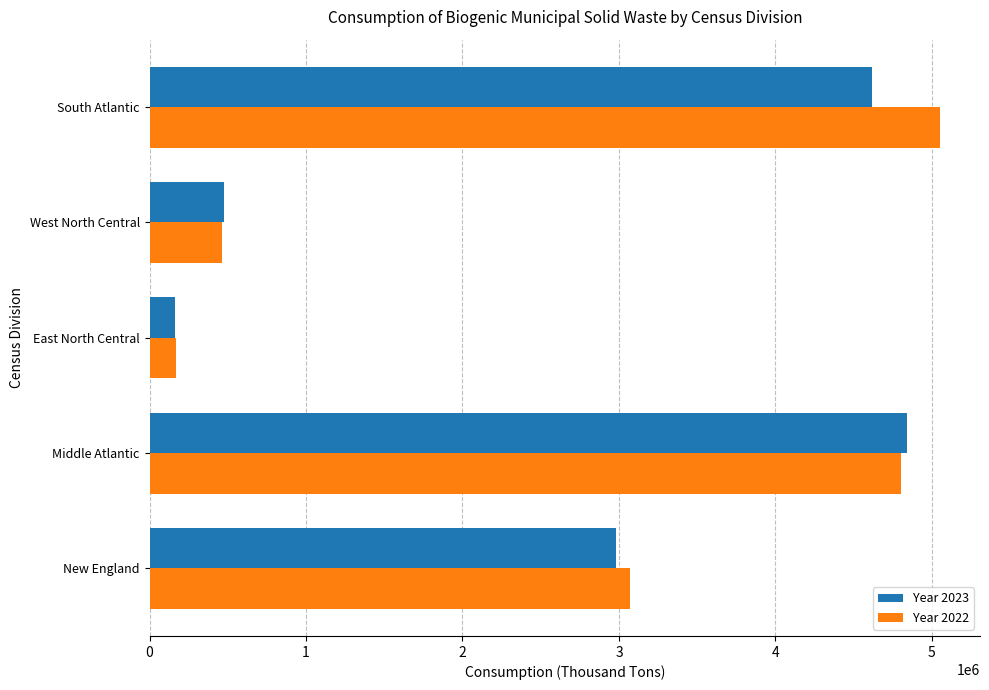

Between West North Central and South Atlantic, which series saw the biggest shift?

Year 2022